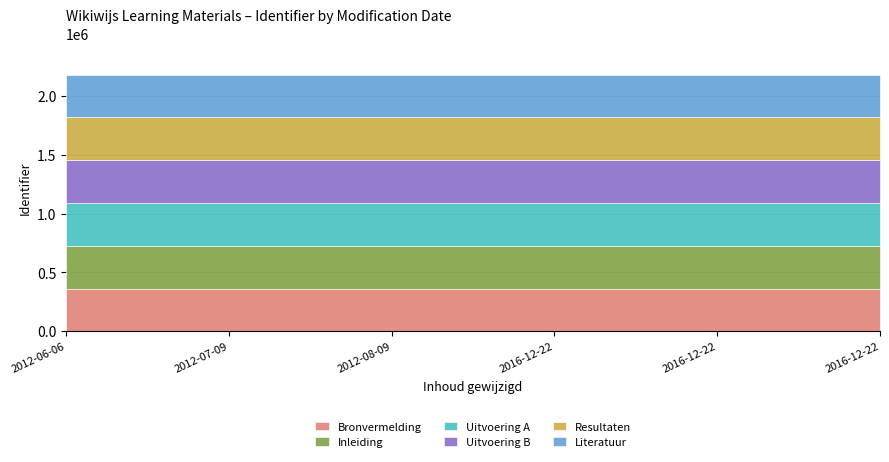

Which series changed the most between 2012-07-09 and 2016-12-22?

Bronvermelding